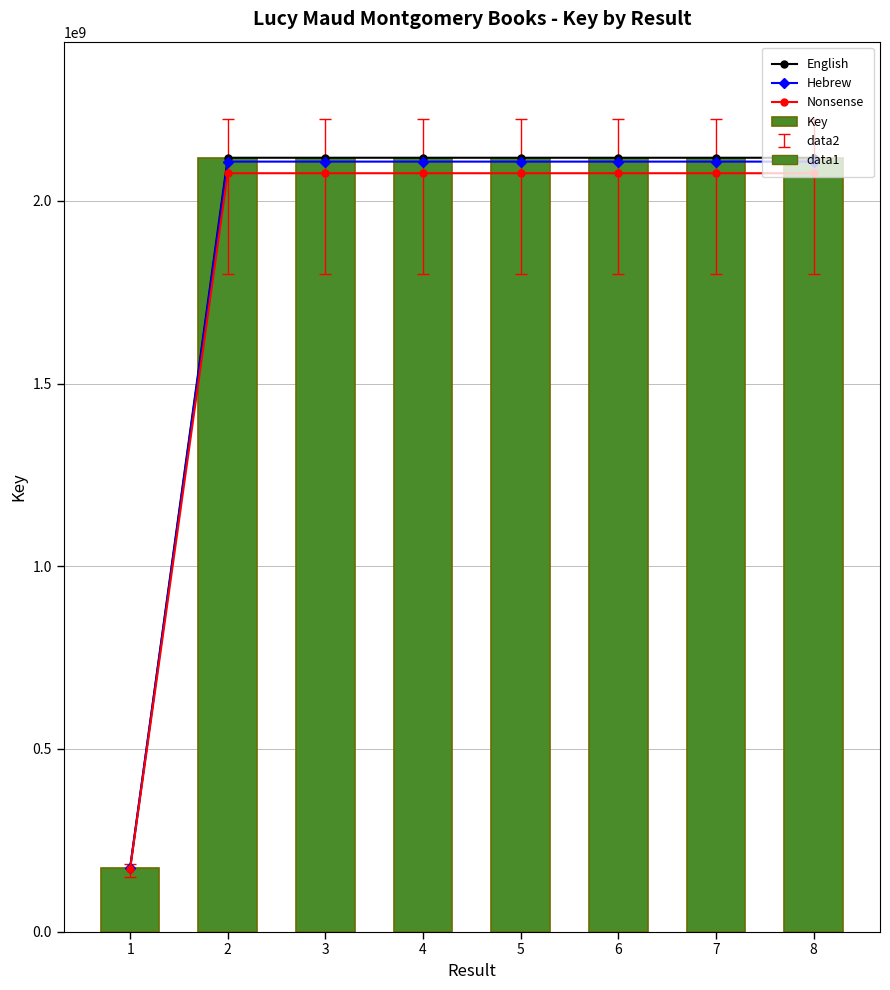

True or false: Key has a value of 2117873862.0 at 3.

True